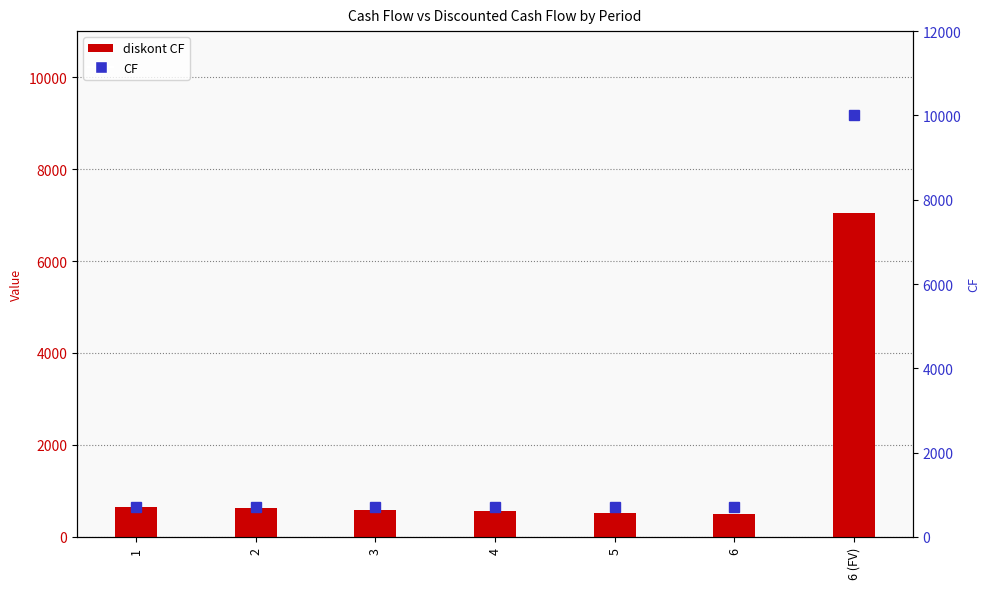

What is the difference between the diskont CF values at 5 and 1?

137.3